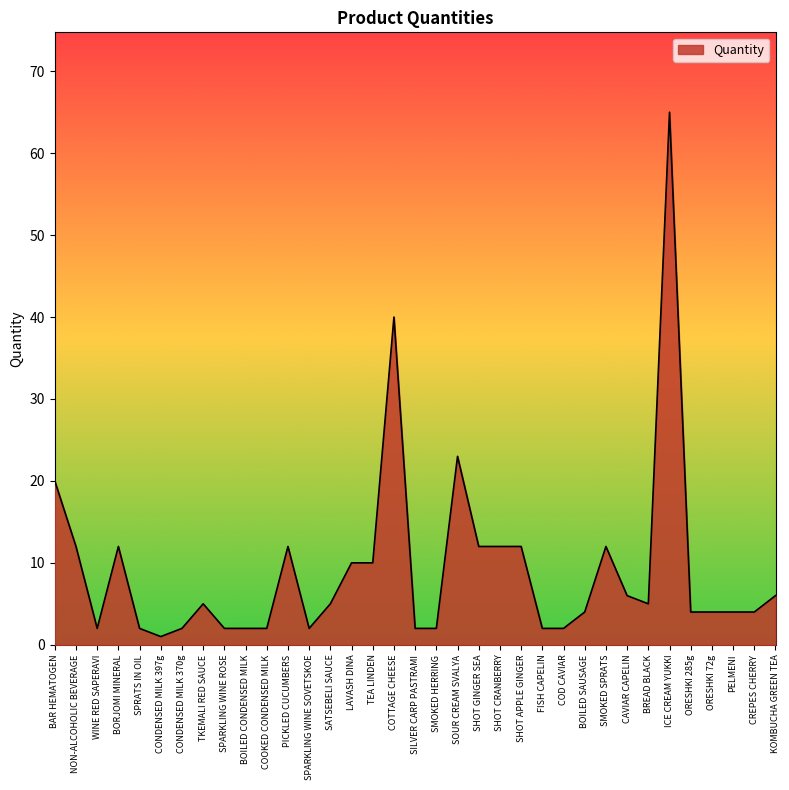

True or false: the data shows 20 at BAR HEMATOGEN.

True